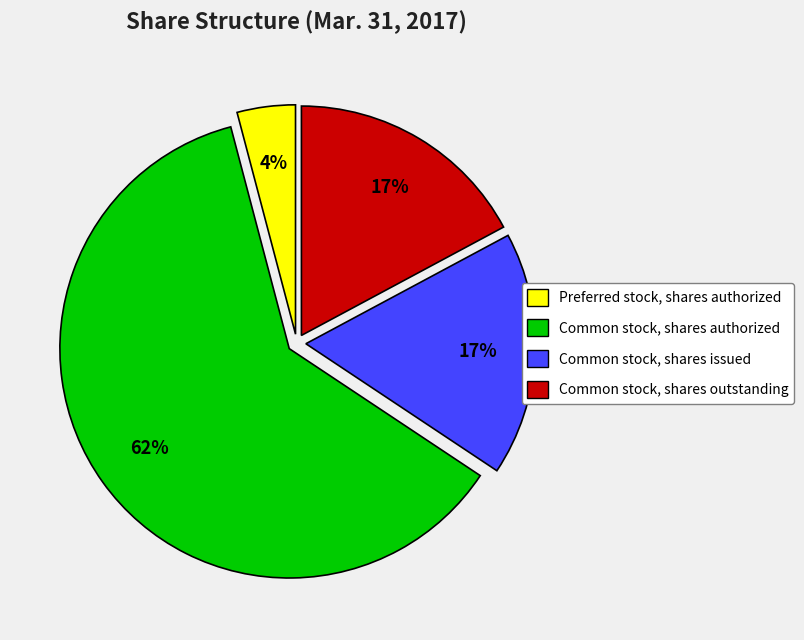

To the nearest percent, what is the average slice percentage?

25%